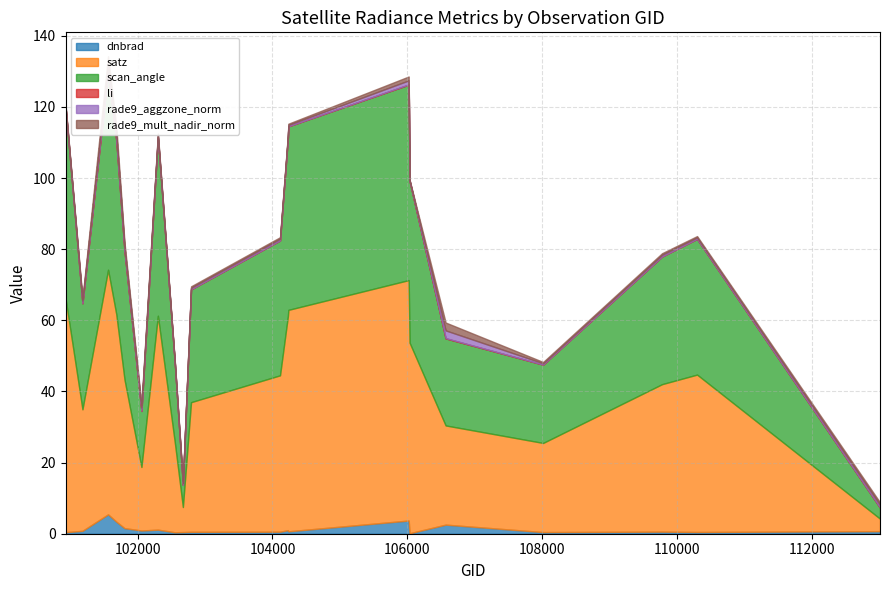

What is the sum of the scan_angle values at 104236 and 101805?

87.8